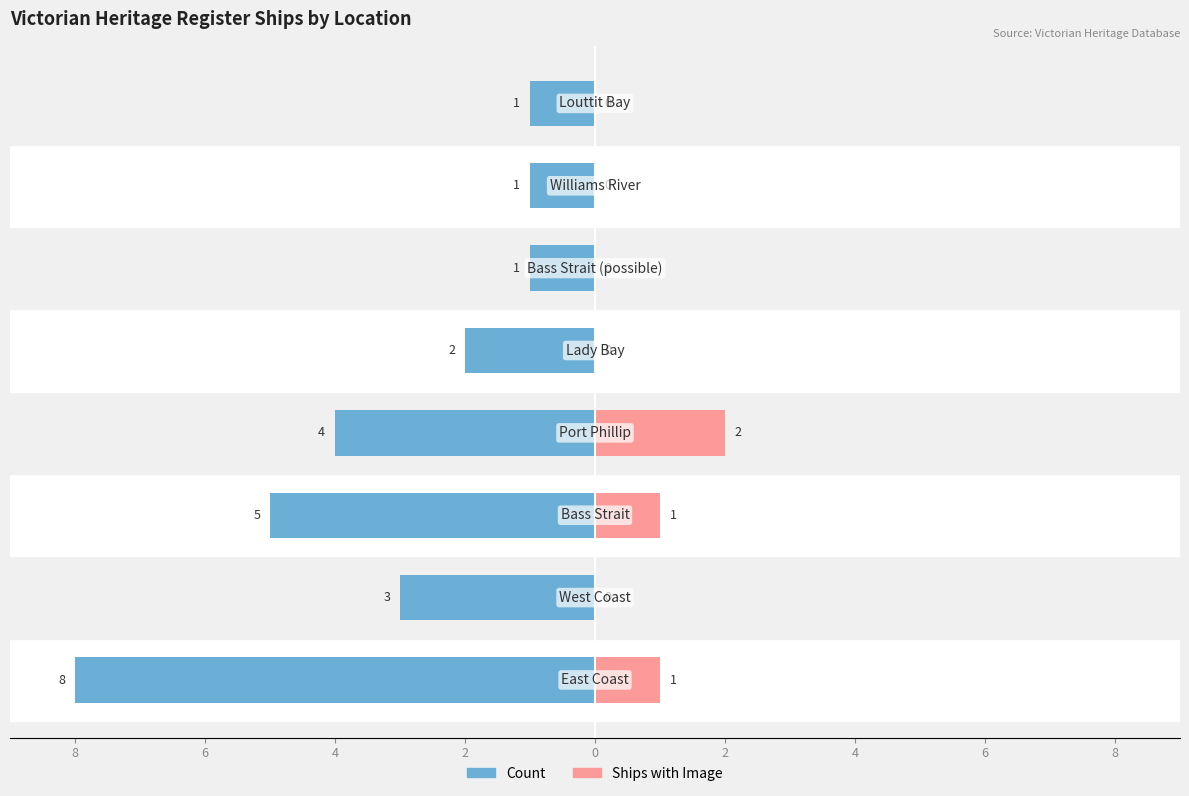

Which series has the widest spread of values?

Count